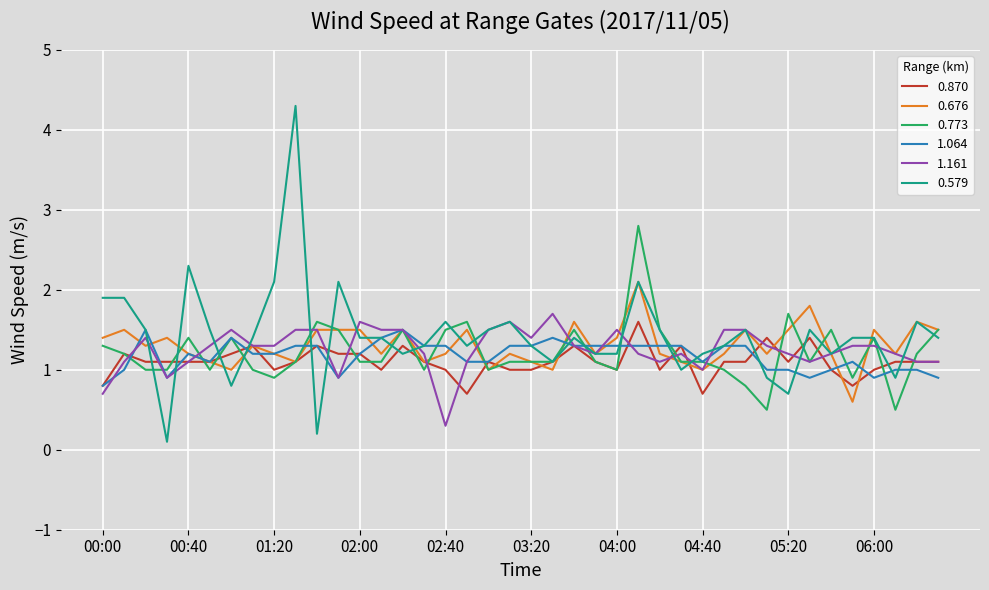

How many lines are shown in the chart?

6